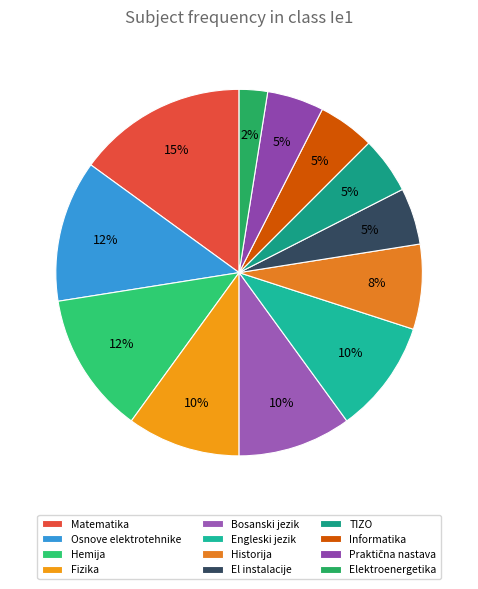

How many segments does this pie chart have?

12